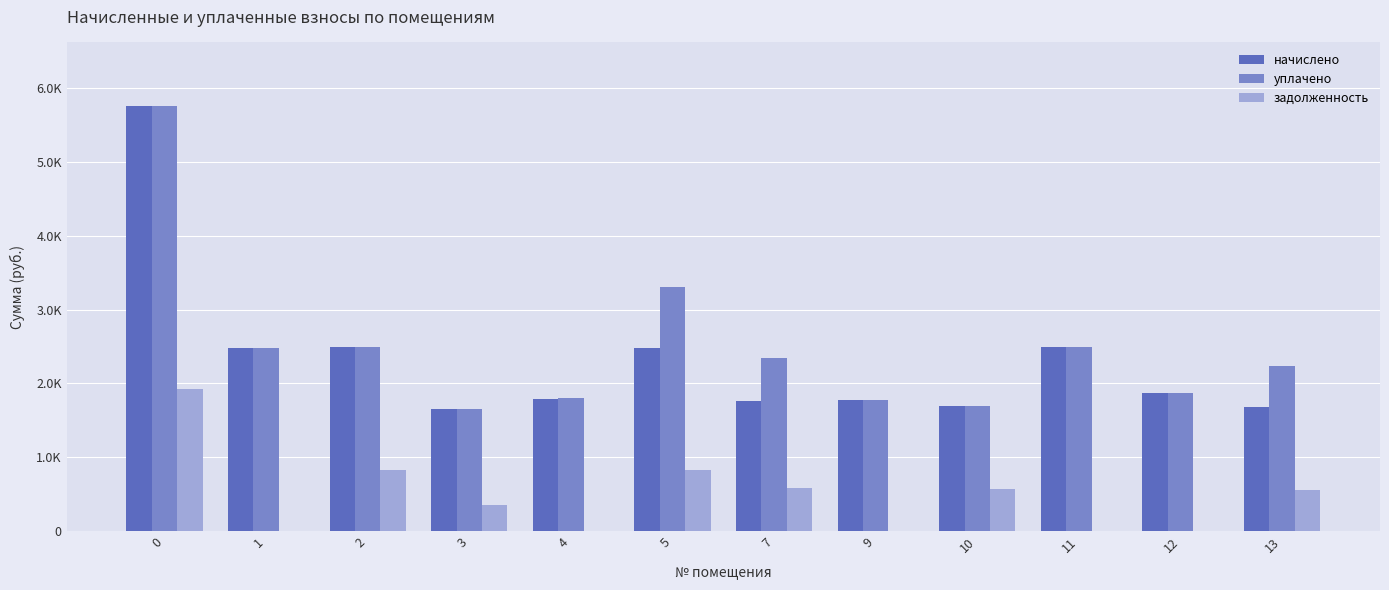

What is the value of the уплачено bar at the 4th from the left?

1655.5